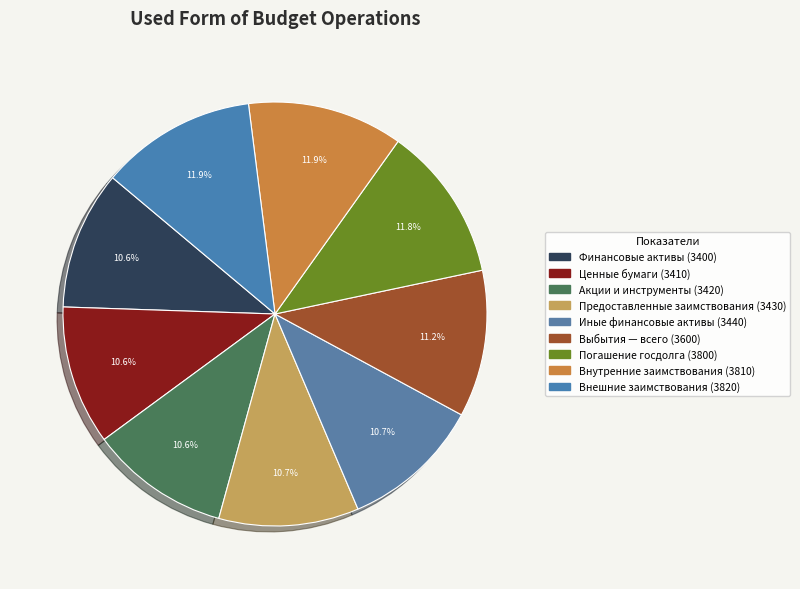

Is there any slice that represents more than half of the pie?

No